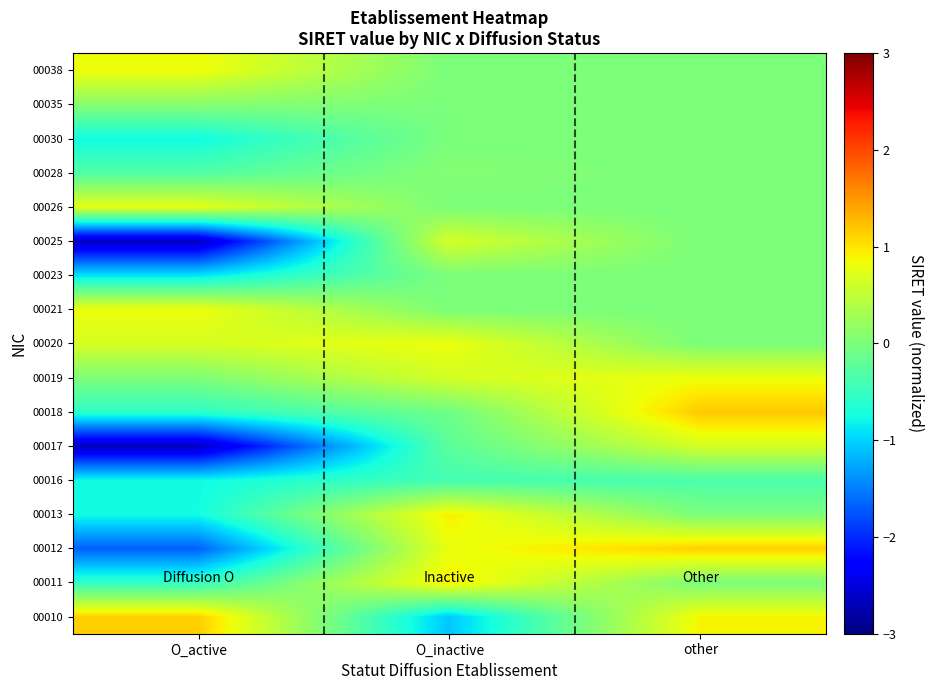

Reading left to right, extract all data points from this chart.

00010: O_active=1.1	O_inactive=-1.1	other=0.9
00011: O_active=-0.5	O_inactive=0.9	other=0.0
00012: O_active=-1.7	O_inactive=0.8	other=1.1
00013: O_active=-0.8	O_inactive=0.9	other=0.0
00016: O_active=-0.8	O_inactive=-0.4	other=-0.4
00017: O_active=-2.7	O_inactive=-0.2	other=0.6
00018: O_active=-0.6	O_inactive=-0.1	other=1.2
00019: O_active=0.0	O_inactive=0.6	other=0.8
00020: O_active=0.7	O_inactive=0.8	other=0.0
00021: O_active=0.8	O_inactive=0.0	other=0.0
00023: O_active=-0.9	O_inactive=0.0	other=0.0
00025: O_active=-2.7	O_inactive=0.6	other=0.0
00026: O_active=0.7	O_inactive=0.0	other=0.0
00028: O_active=-0.3	O_inactive=0.1	other=0.0
00030: O_active=-0.8	O_inactive=0.0	other=0.0
00035: O_active=0.1	O_inactive=0.0	other=0.0
00038: O_active=0.8	O_inactive=0.0	other=0.0